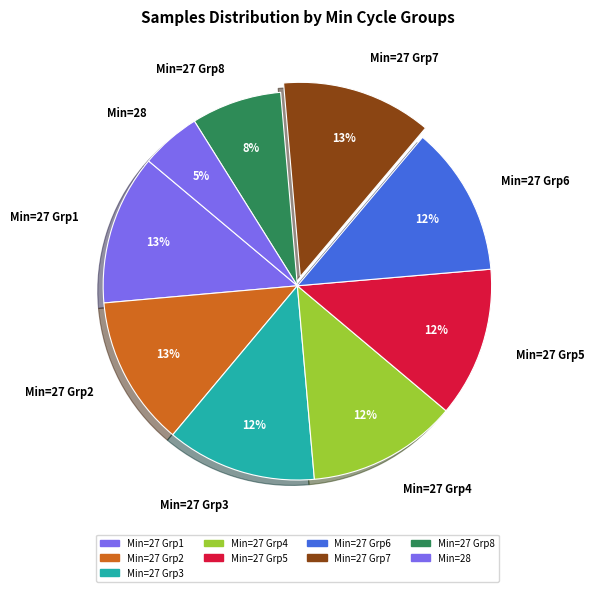

Which category has the smallest portion of the pie?

Min=28